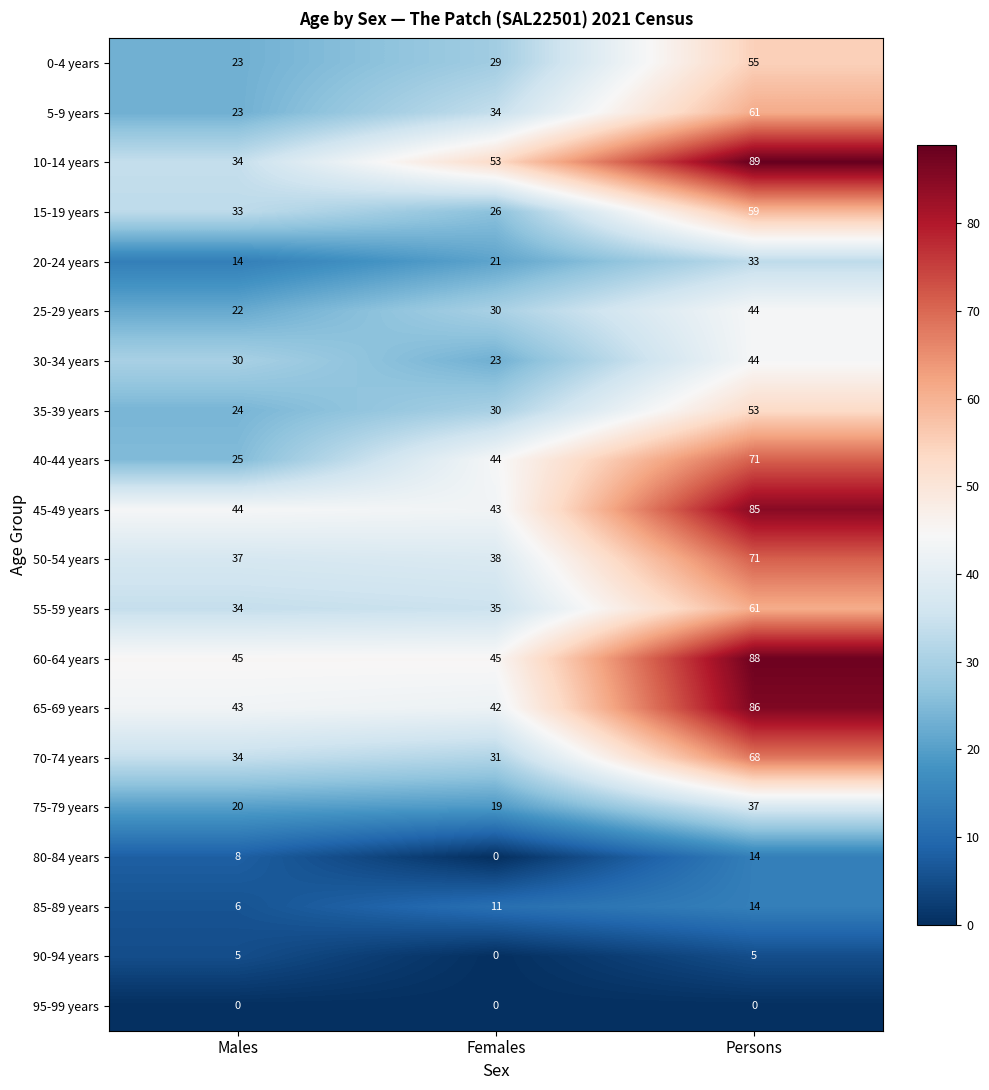

Count the 85-89 years values in the range 6 to 14.

3